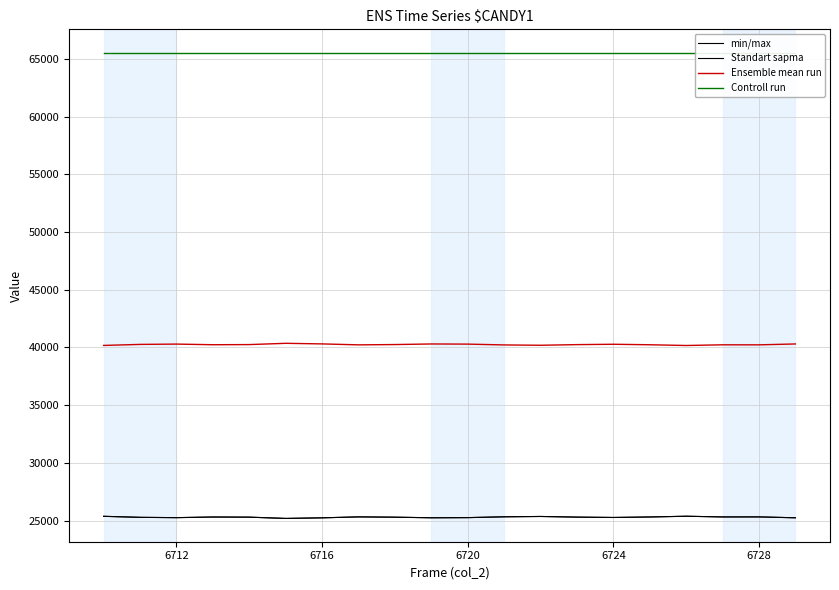

Is it true that Controll run equals 104184 at 6720?

False